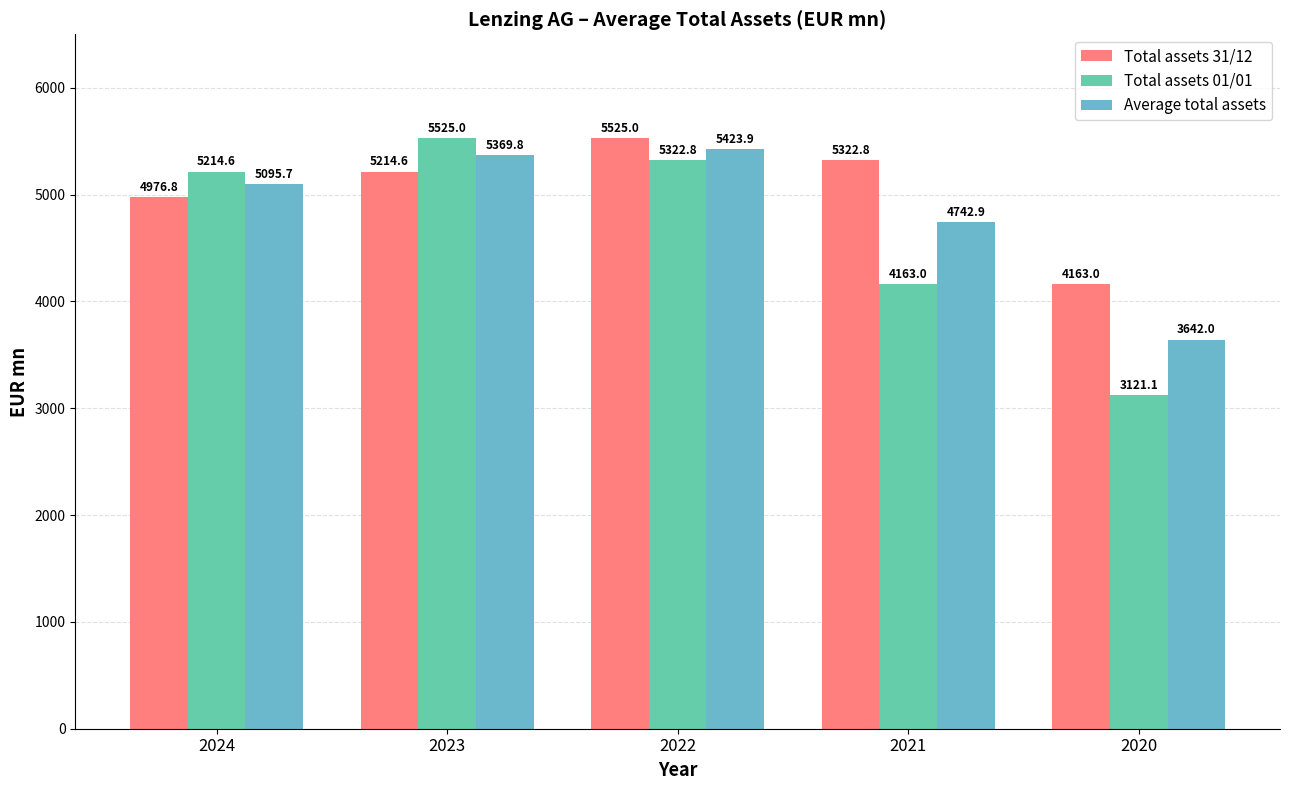

Reading right to left, extract all data points from this chart.

Total assets 31/12: 2020=4163.0	2021=5322.8	2022=5525.0	2023=5214.6	2024=4976.8
Total assets 01/01: 2020=3121.1	2021=4163.0	2022=5322.8	2023=5525.0	2024=5214.6
Average total assets: 2020=3642.0	2021=4742.9	2022=5423.9	2023=5369.8	2024=5095.7